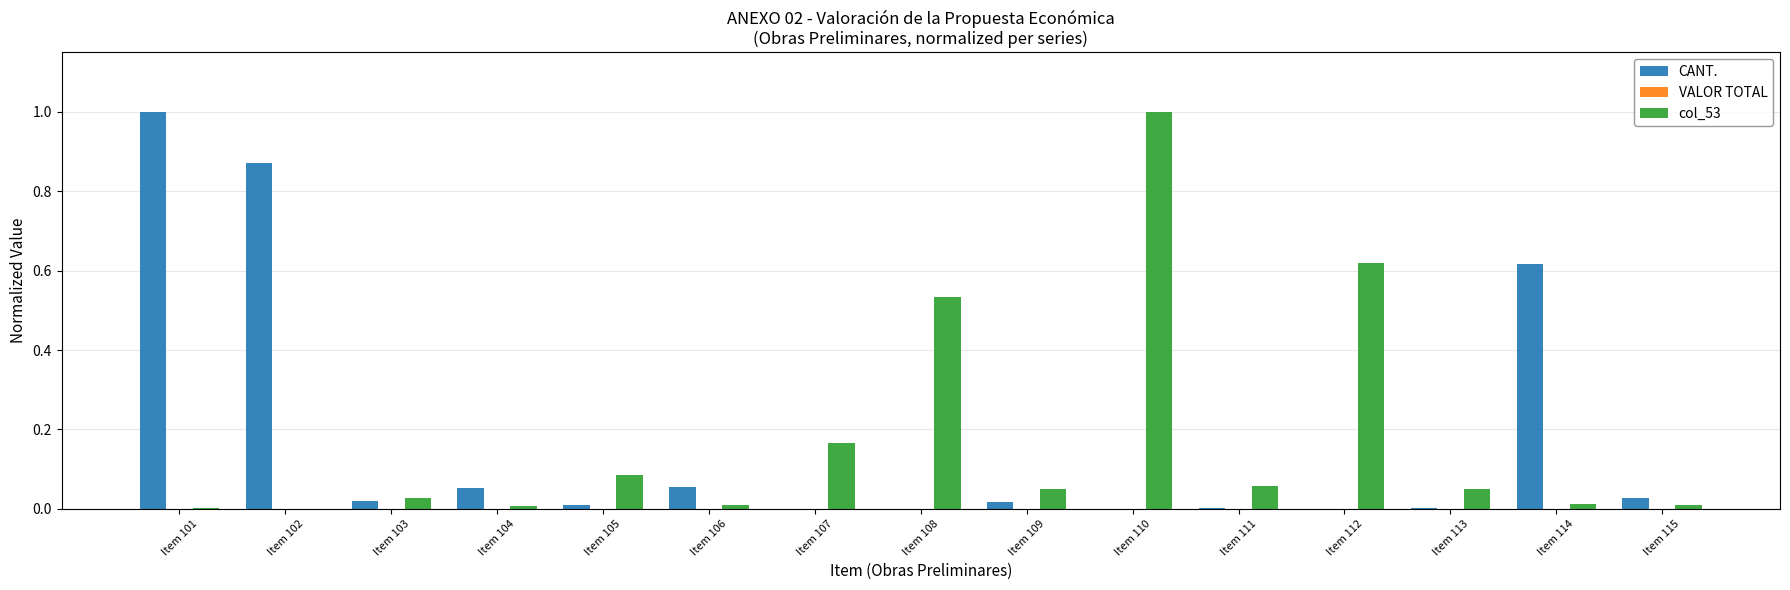

Is the value of CANT. at Item 109 greater than the value of col_53 at Item 112?

No